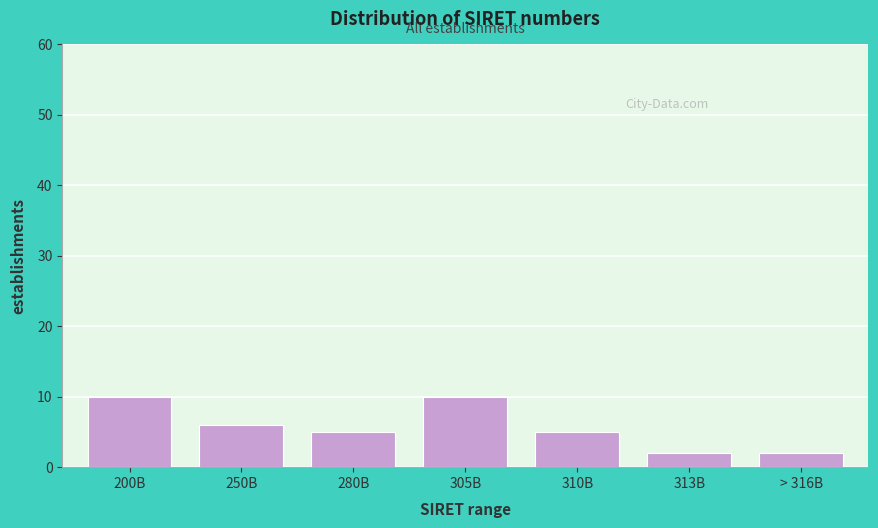

Reading right to left, list all the values displayed in this chart.

> 316B=2	313B=2	310B=5	305B=10	280B=5	250B=6	200B=10